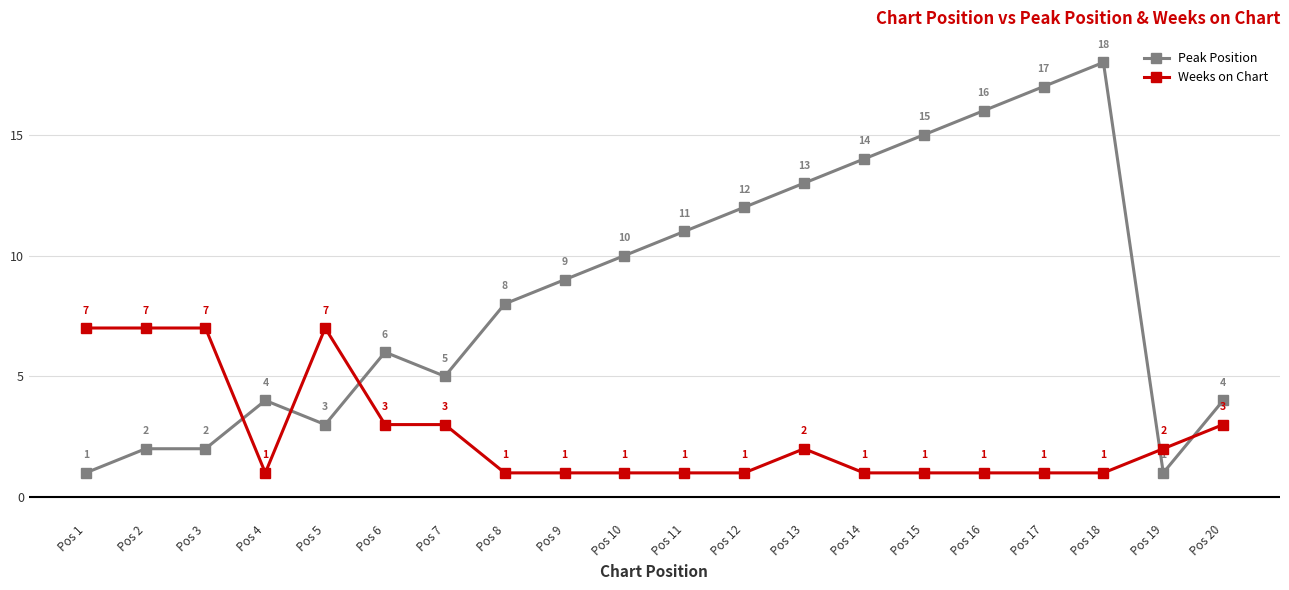

What is the sum of the Peak Position values at Pos 6 and Pos 7?

11